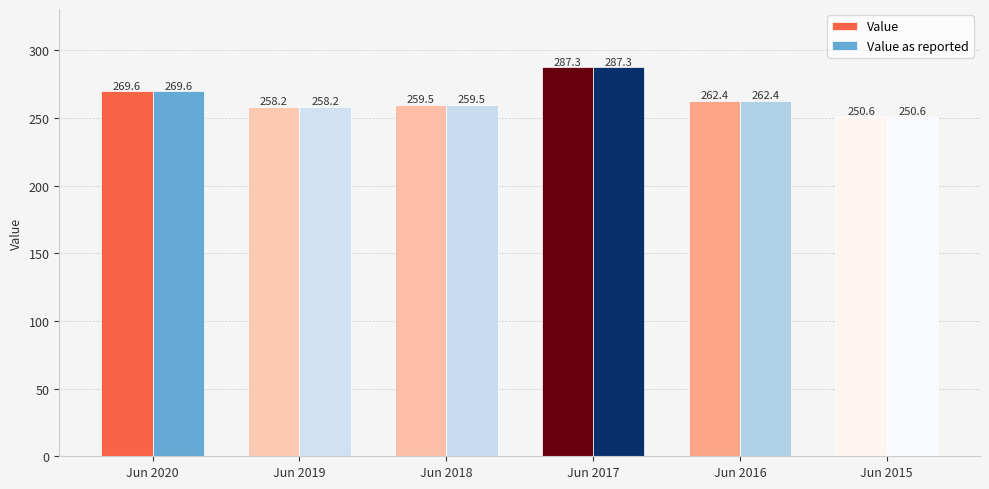

What is the sum of the Value values at Jun 2018 and Jun 2017?

546.7